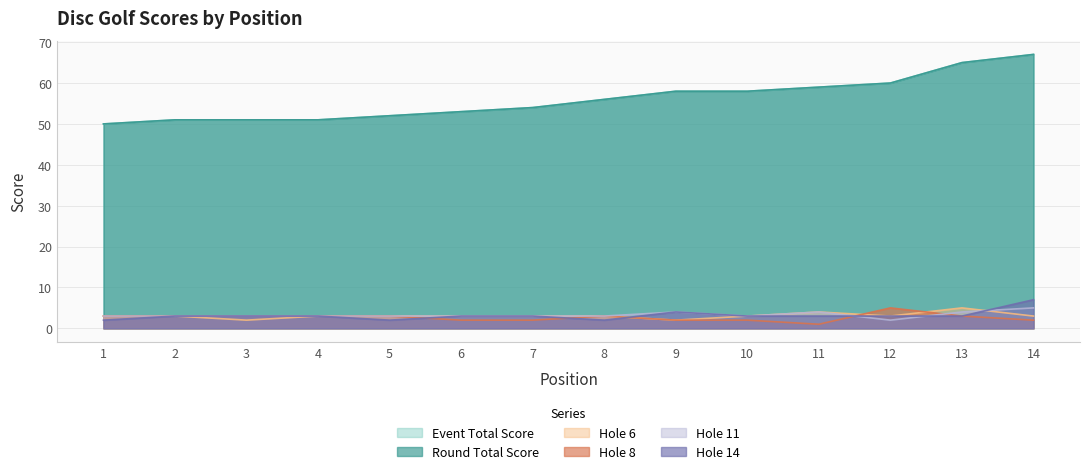

Where is event_total_score nearest to the value 58?

9